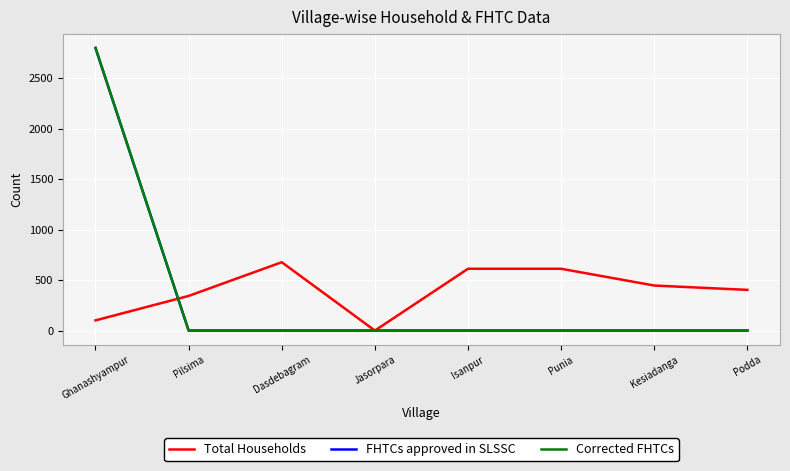

Is this an area chart (filled region under the line)?

No